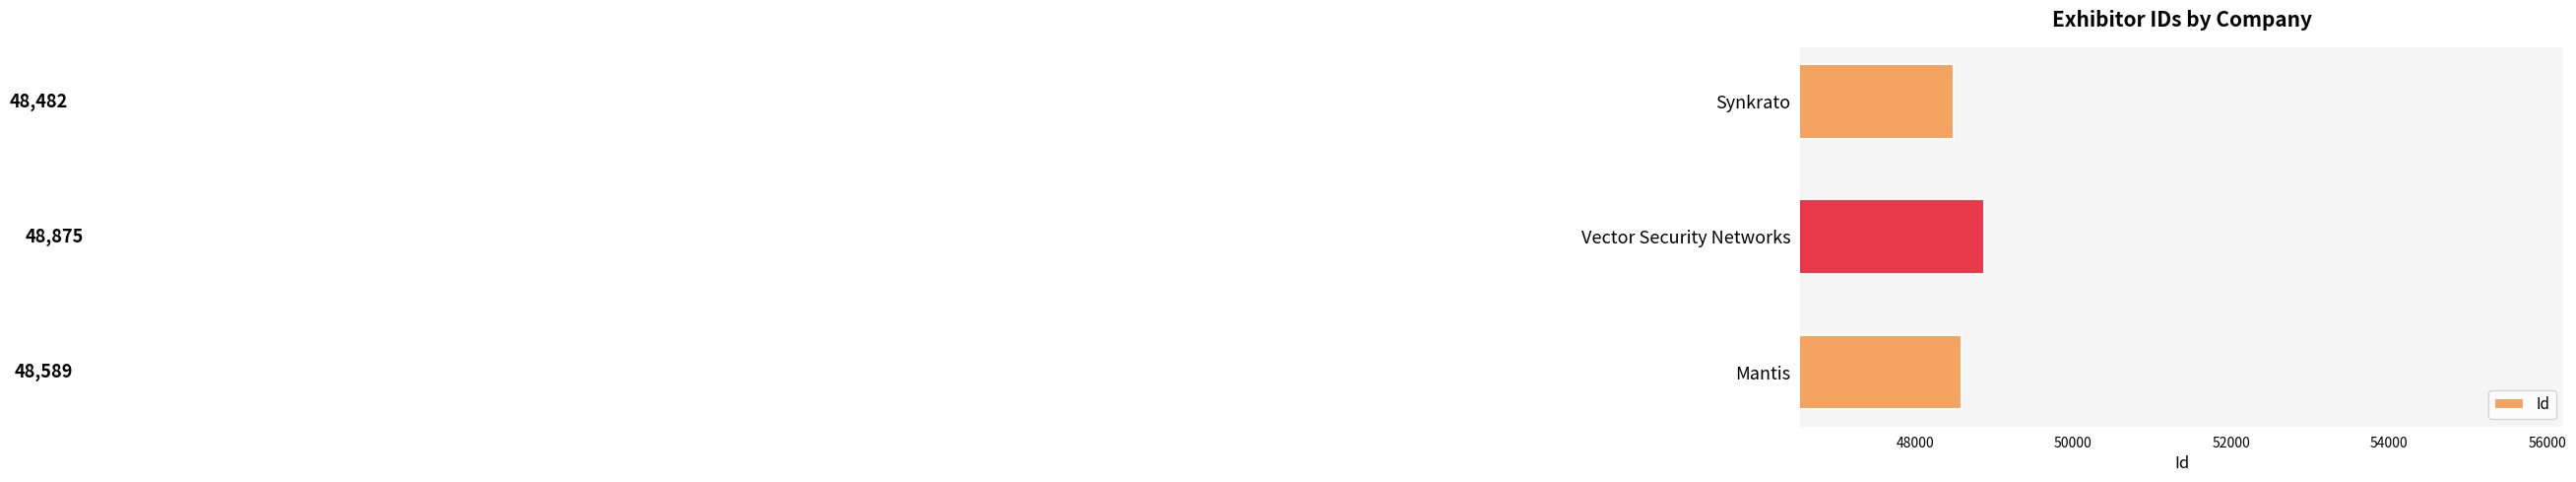

What is the sum of the values at Vector Security Networks and Mantis?

97464